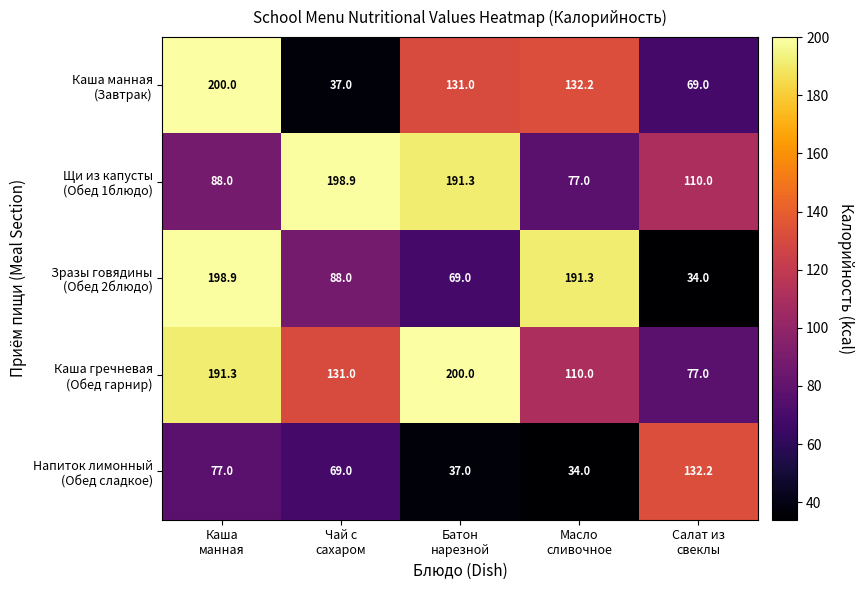

At how many categories does at least one series exceed 58?

5